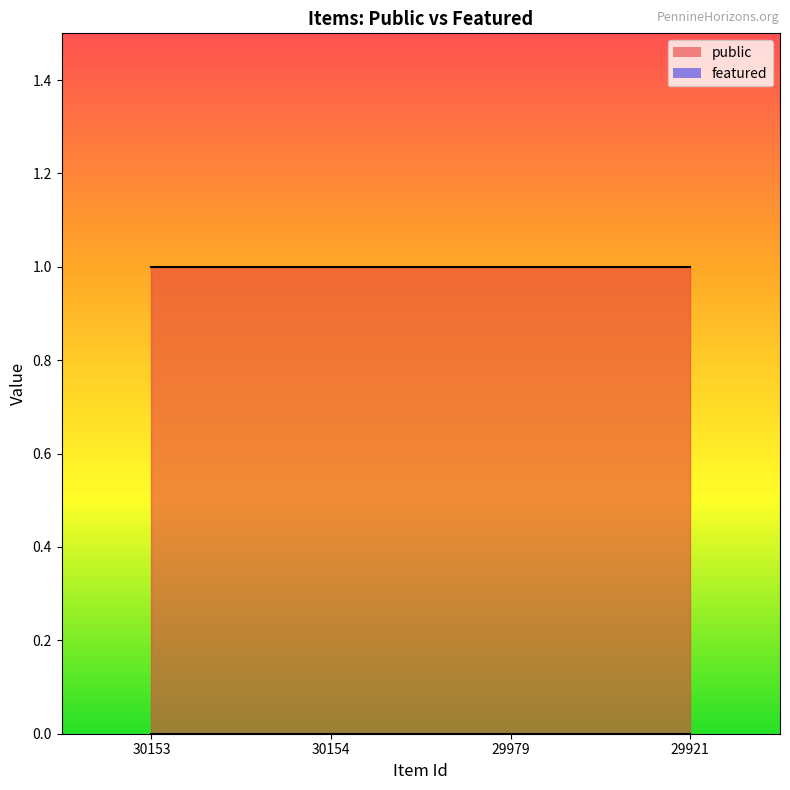

What is the sum of all public values?

4